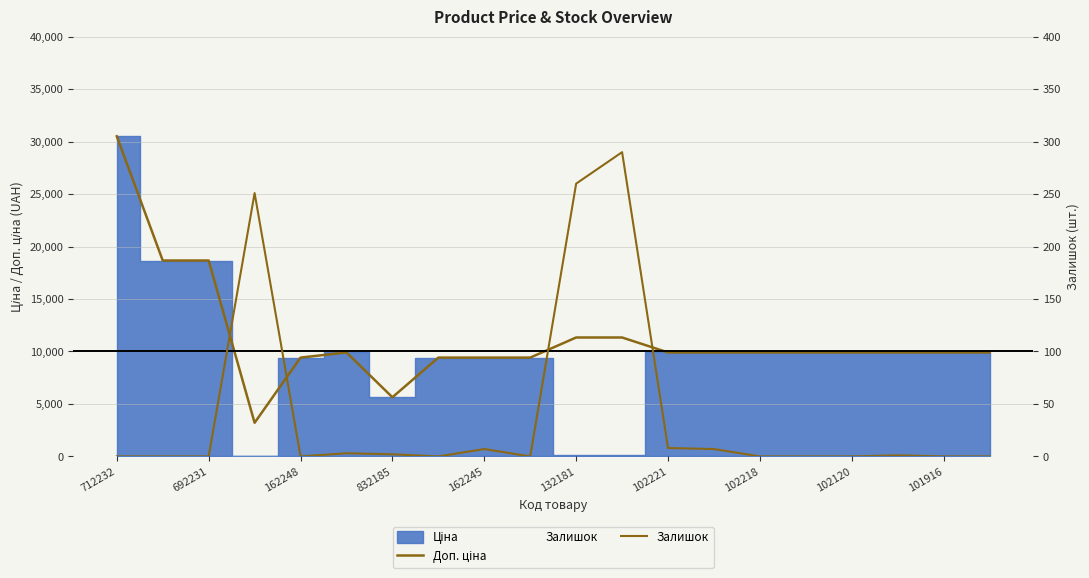

What is the label of the 4th point from the left?

832185